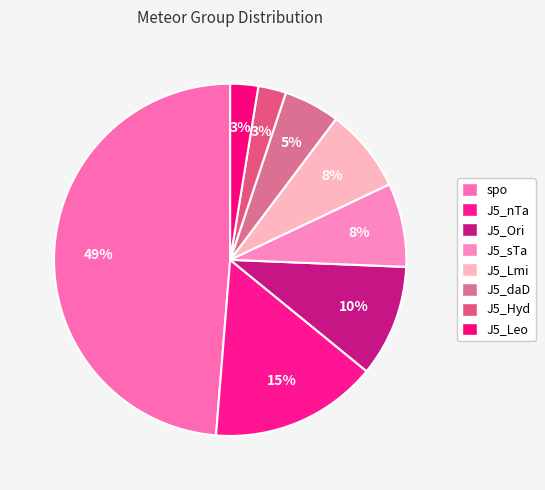

The spo slice represents 49% of the pie. True or false?

True